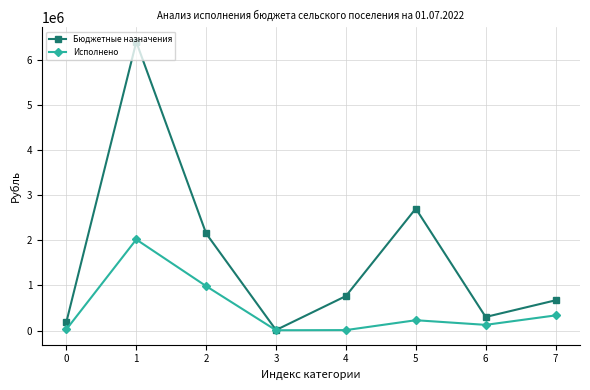

True or false: Бюджетные назначения has more than 1 interior local peaks.

True